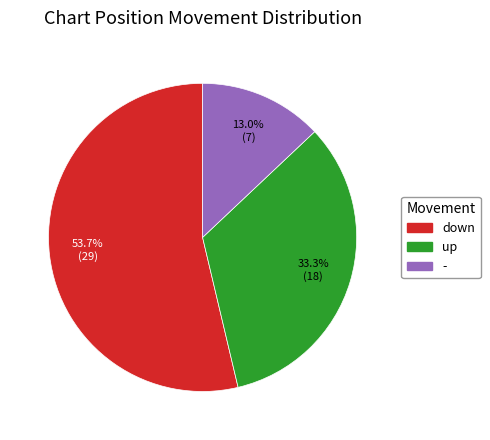

What is the ratio of the value at up to the value at -?

2.6